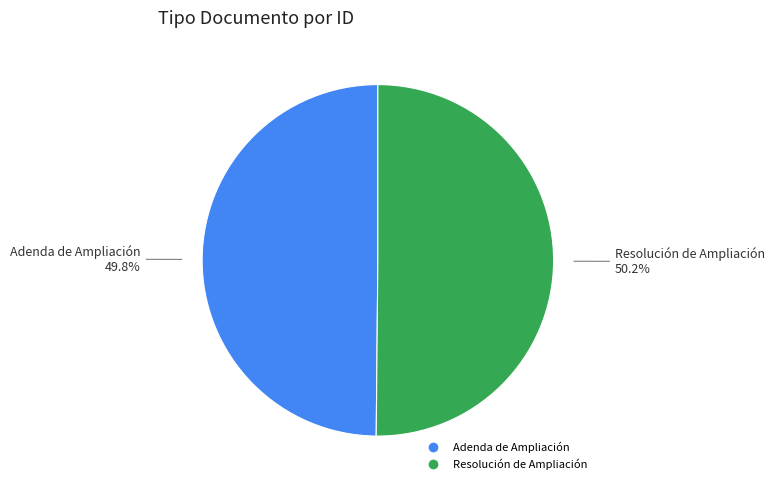

How many segments does this pie chart have?

2